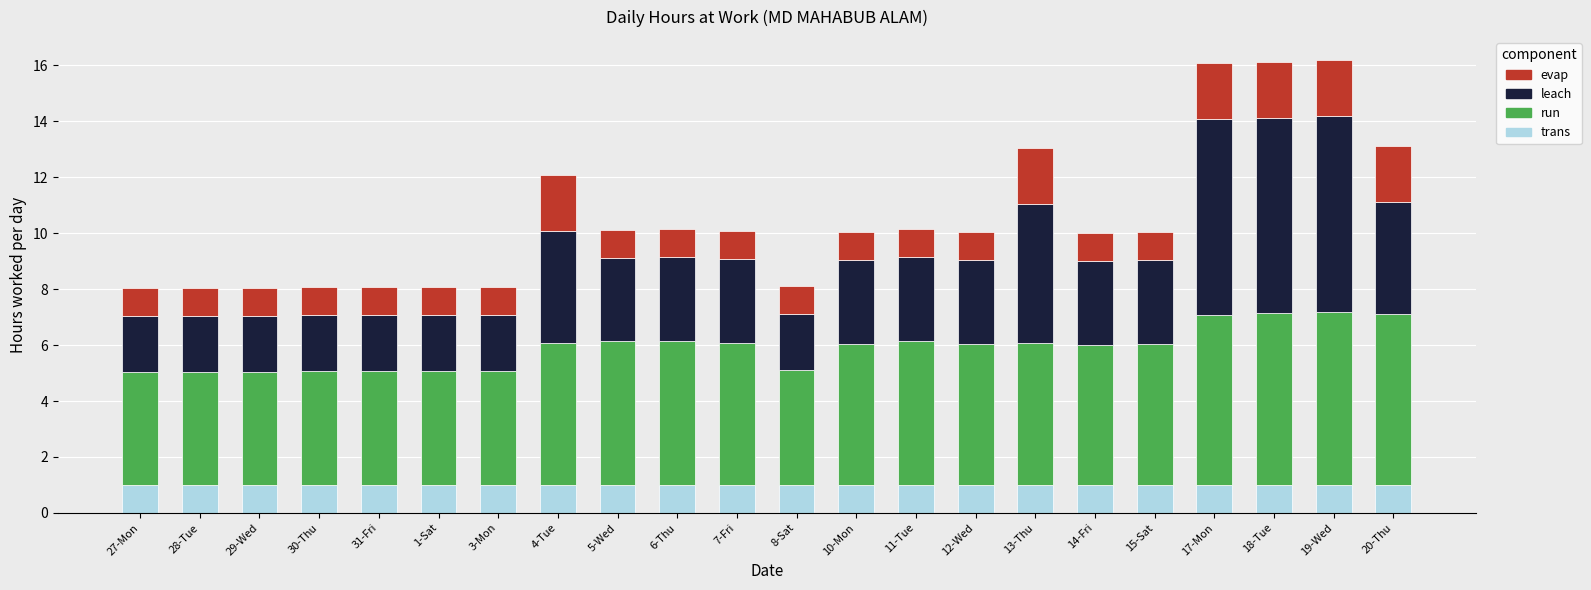

What is the sum of all trans values?

22.0